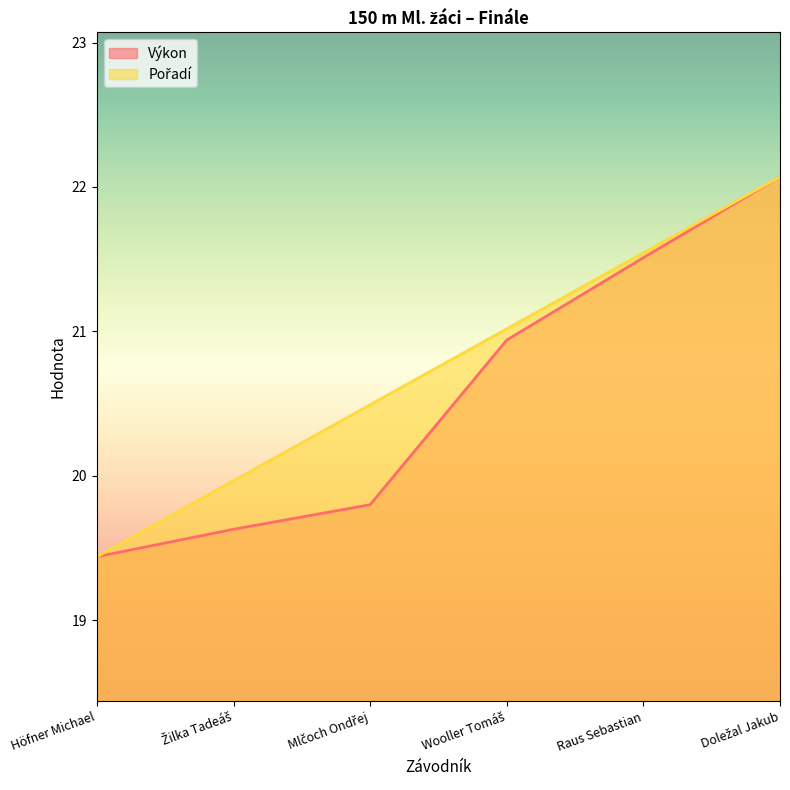

How many data points in Výkon are above 20?

3